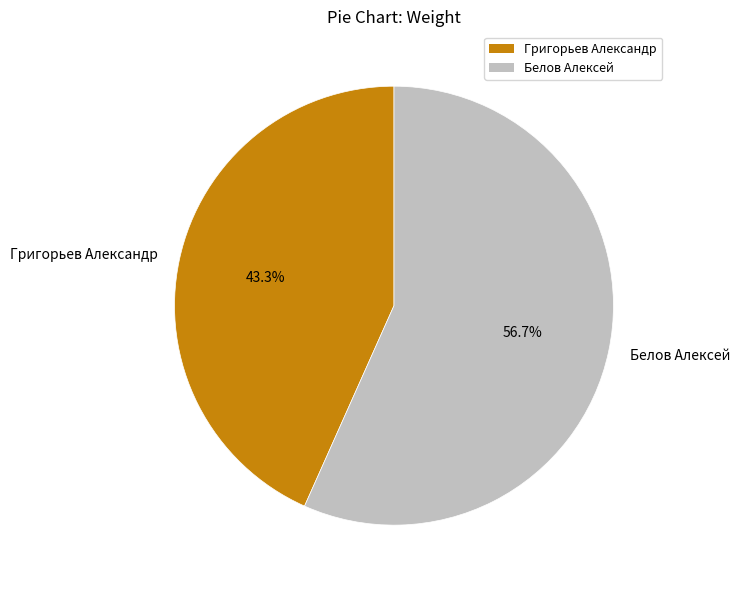

Is Григорьев Александр the majority of the pie?

No